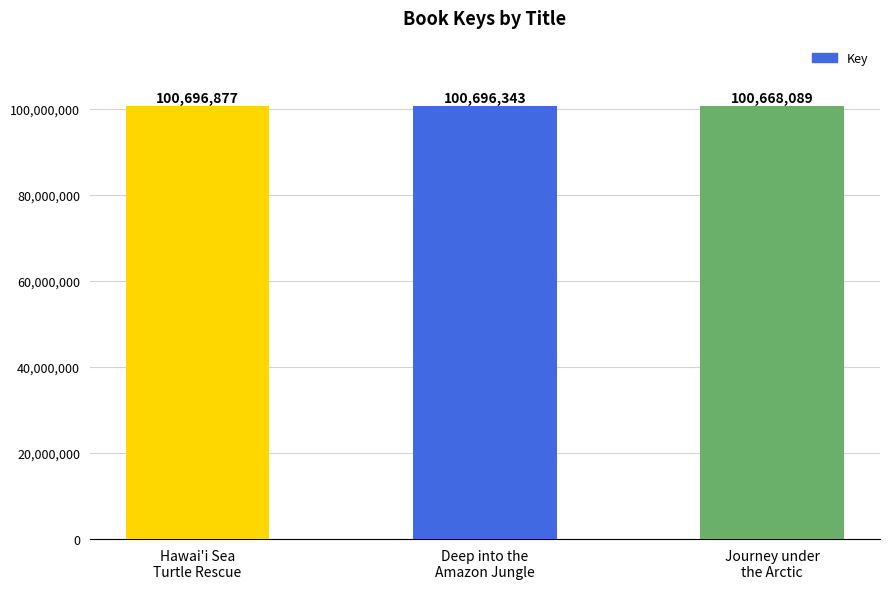

What is the difference between the values at Journey under
the Arctic and Deep into the
Amazon Jungle?

28254